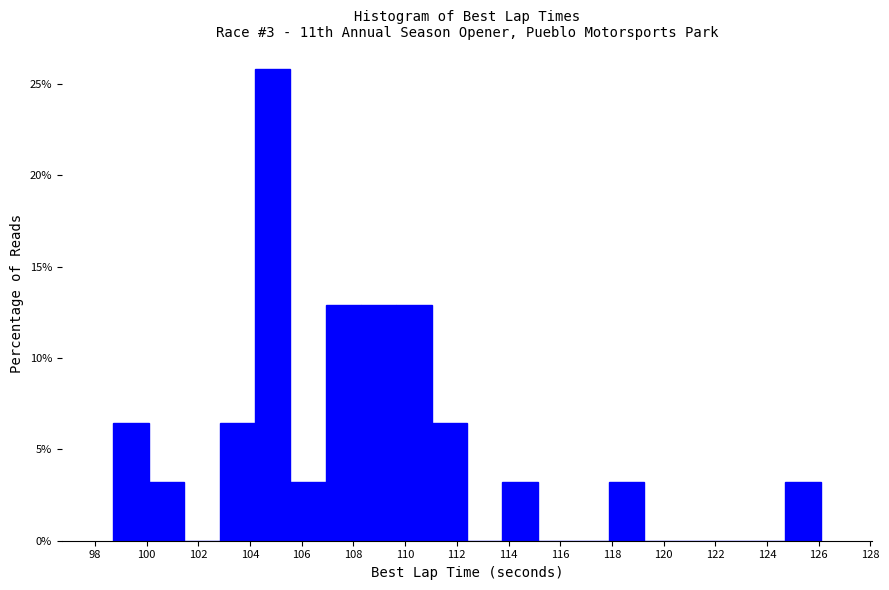

Which range on the x-axis has the tallest bar?

104.2 to 105.6